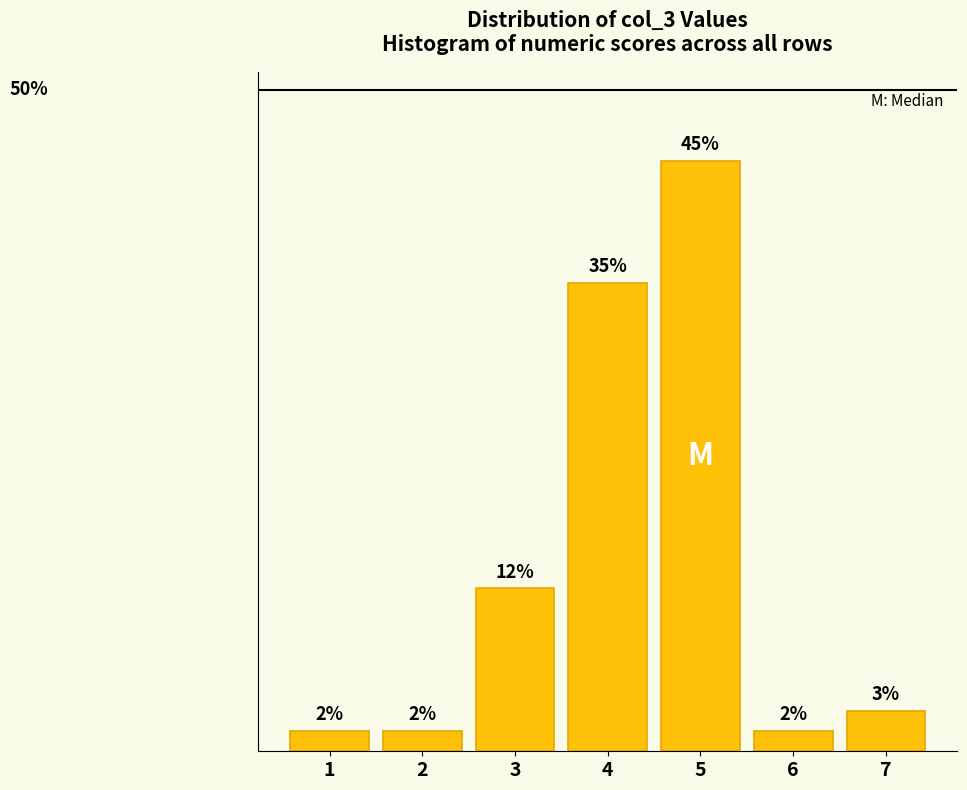

Are the bars horizontal?

No